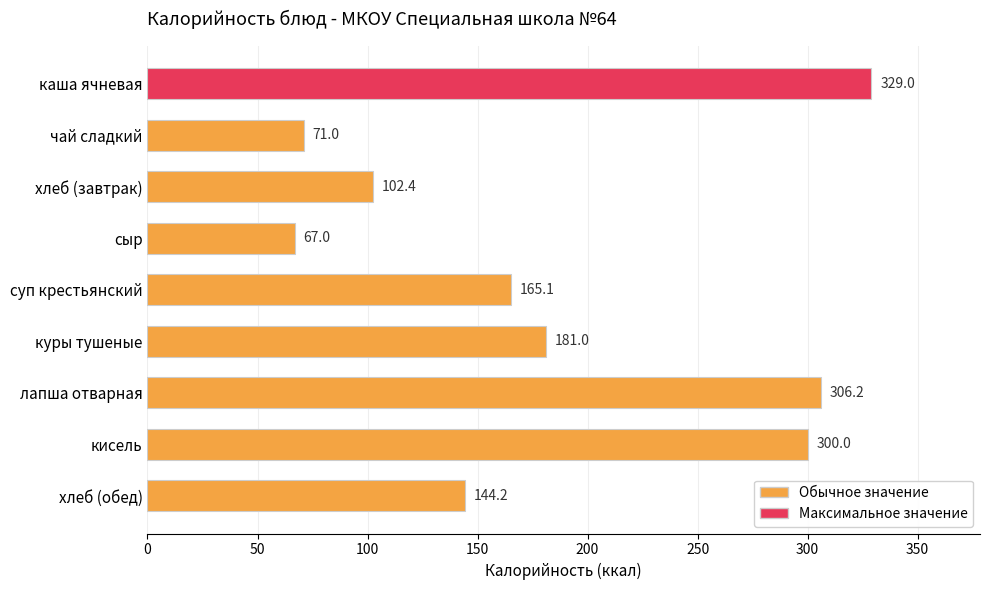

How many bars are there in total?

9